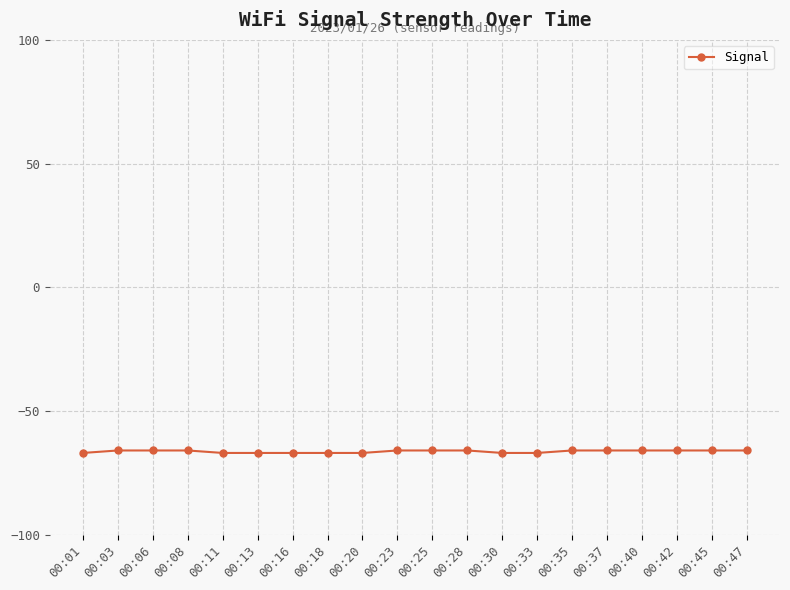

Does the chart have visible grid lines?

Yes